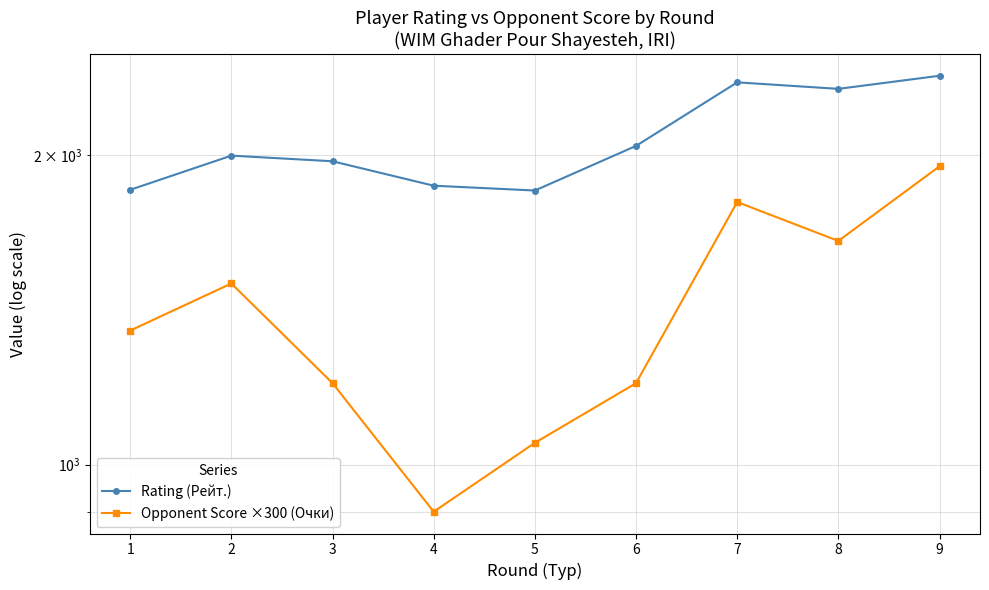

Which category has the lowest value across all series?

4